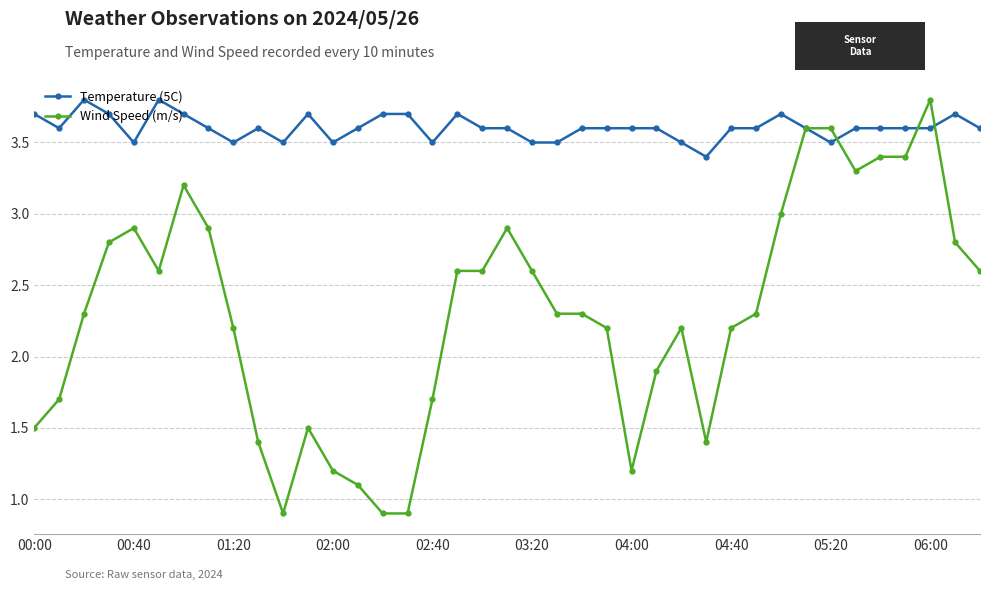

True or false: Wind Speed (m/s) has more than 1 points higher than both neighbors.

True